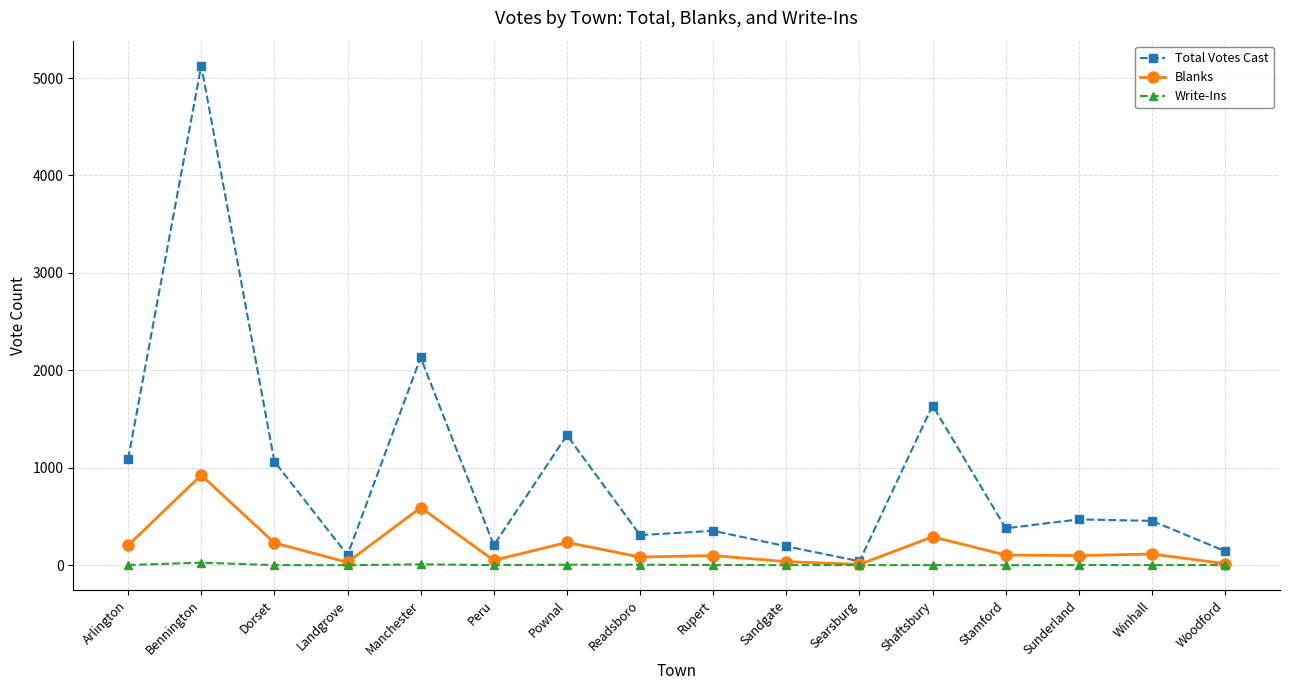

Which series has the largest range (max minus min)?

Total Votes Cast